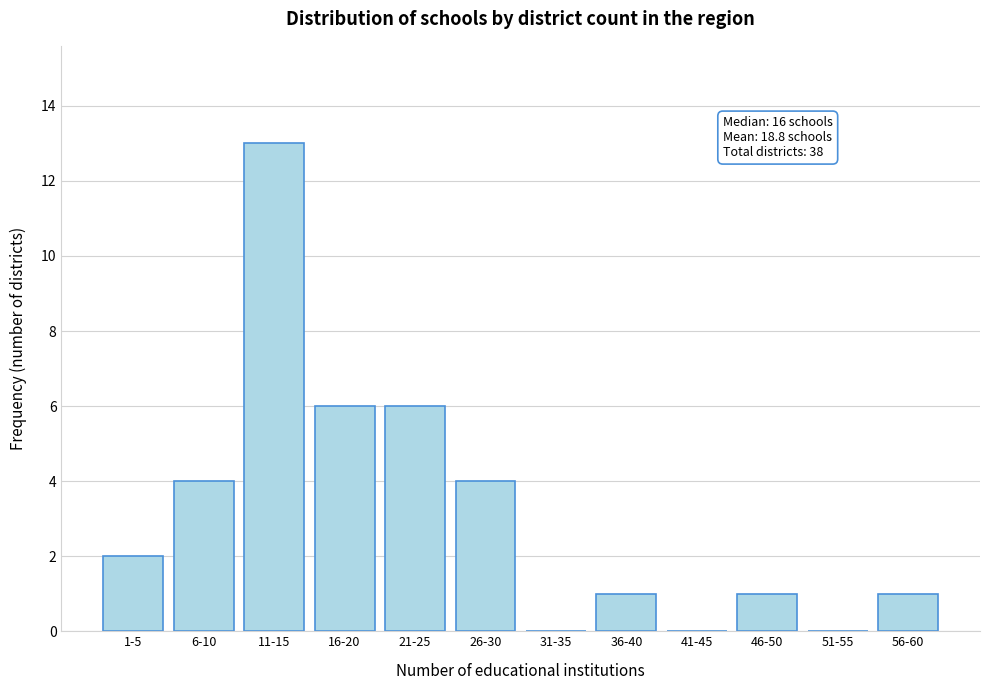

Reading left to right, extract all data points from this chart.

1-5=2	6-10=4	11-15=13	16-20=6	21-25=6	26-30=4	31-35=0	36-40=1	41-45=0	46-50=1	51-55=0	56-60=1